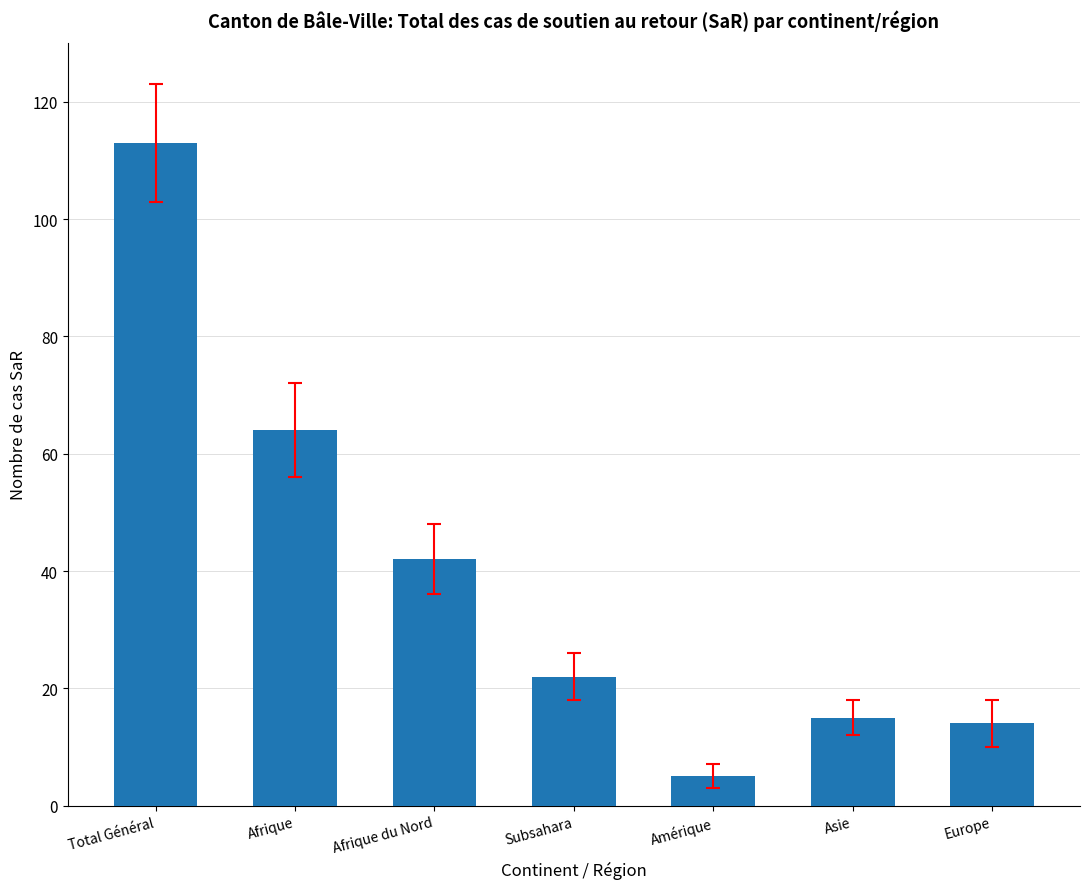

Does the chart contain any negative values?

No